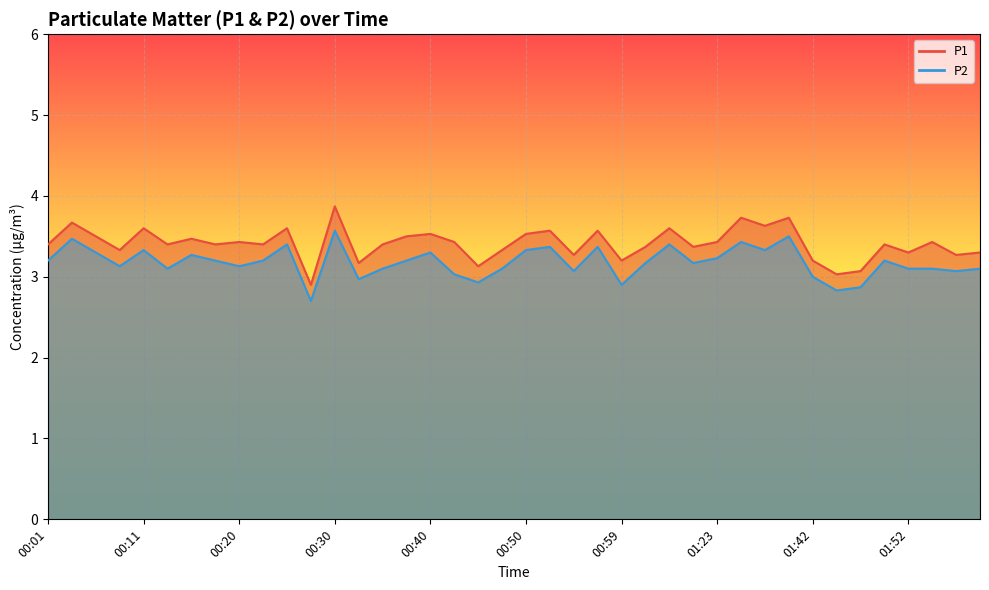

Which series has the largest total across all categories?

P1